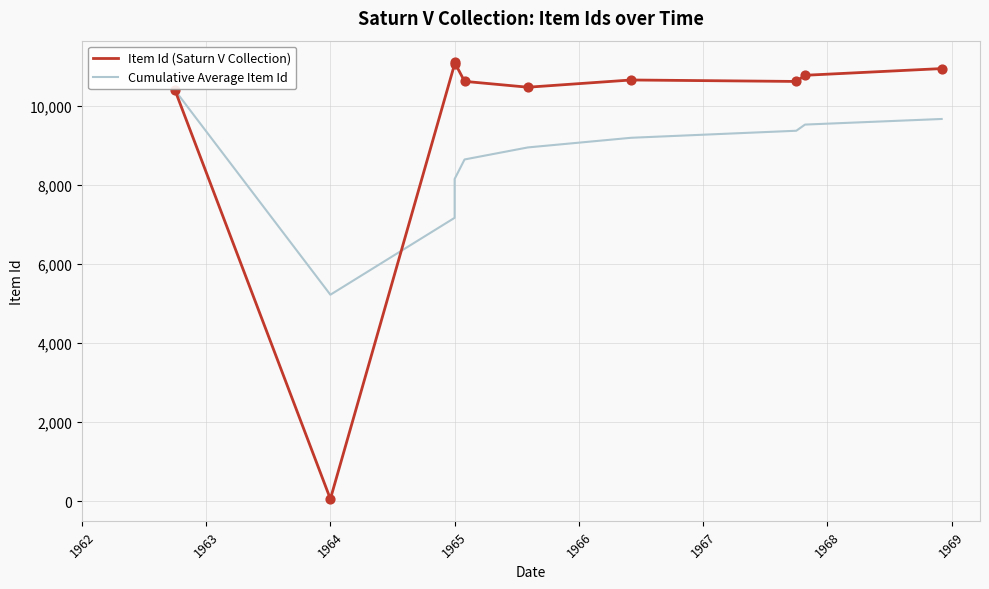

What is the total value across all series at 1969?

20003.8